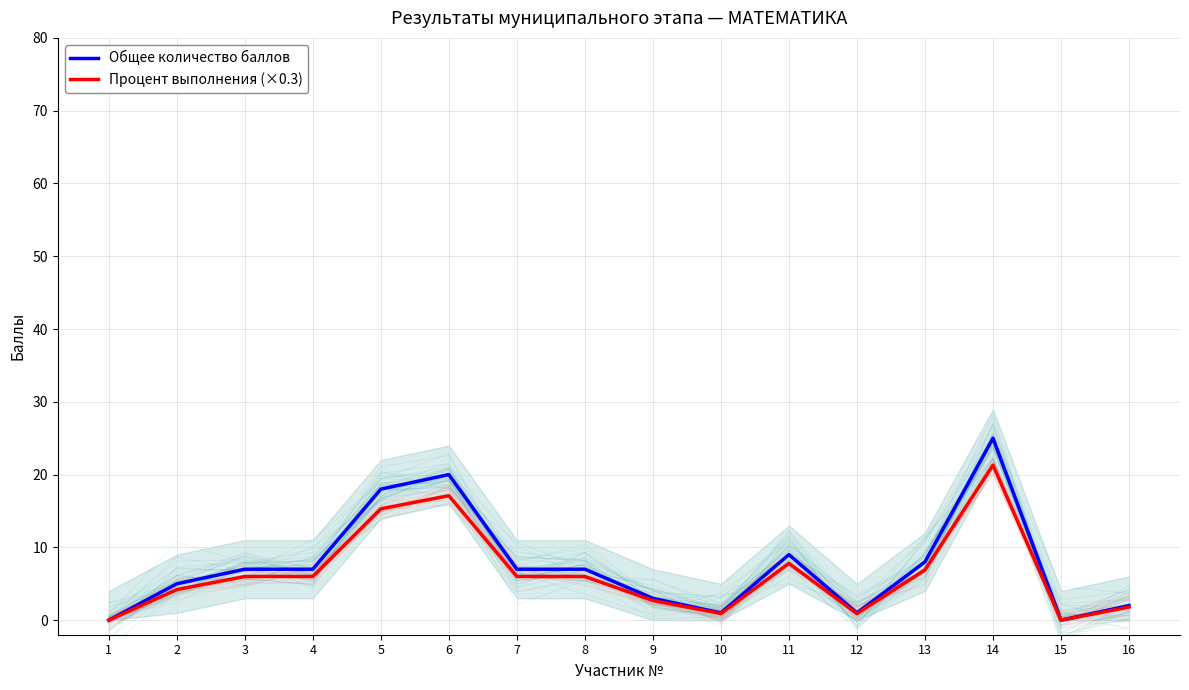

Reading right to left, transcribe all the data shown in this chart.

Общее количество баллов: 2.0	0.0	25.0	8.0	1.0	9.0	1.0	3.0	7.0	7.0	20.0	18.0	7.0	7.0	5.0	0.0
Процент выполнения (×0.3): 1.8	0.0	21.3	6.9	0.9	7.8	0.9	2.7	6.0	6.0	17.1	15.3	6.0	6.0	4.2	0.0